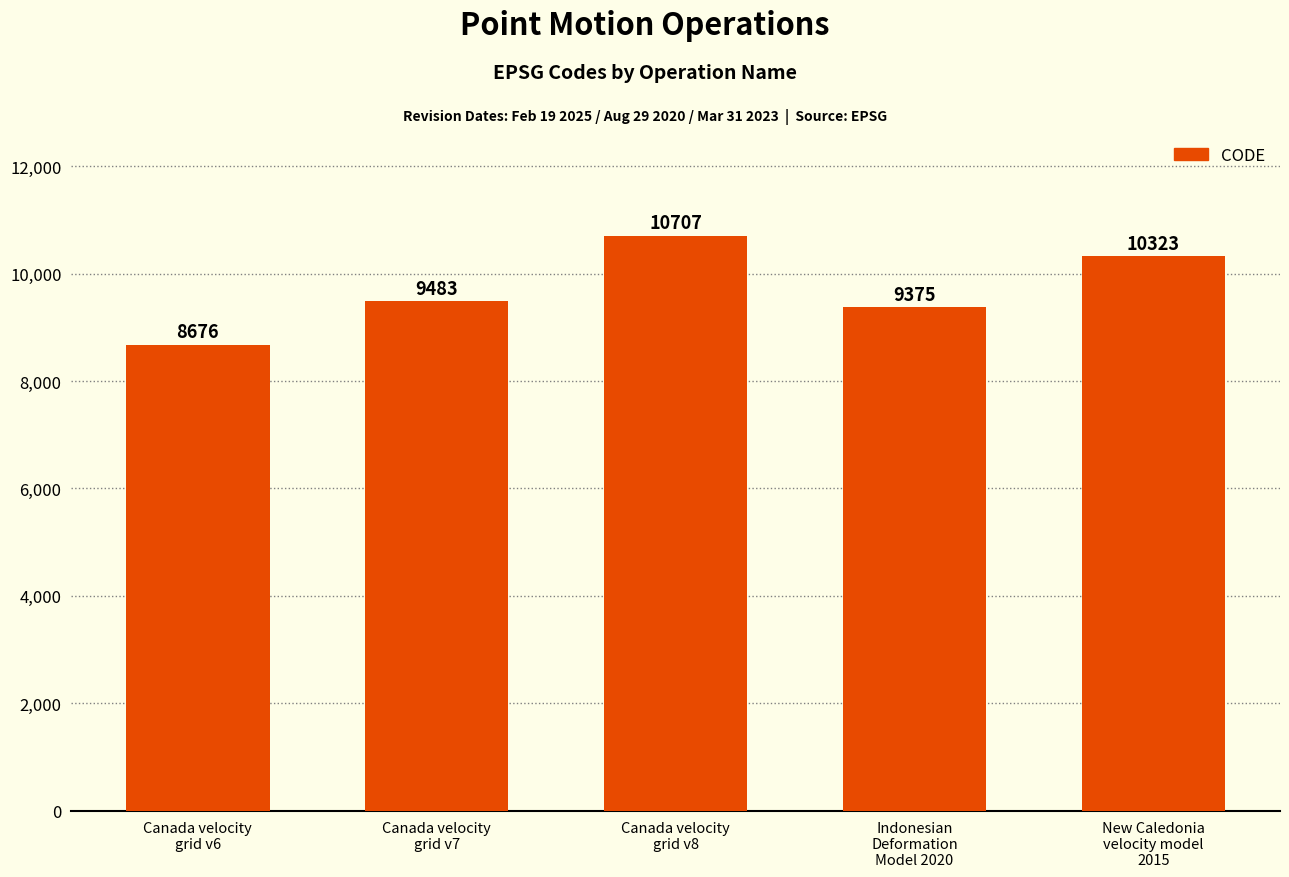

The value at Canada velocity
grid v6 is 8676. True or false?

True